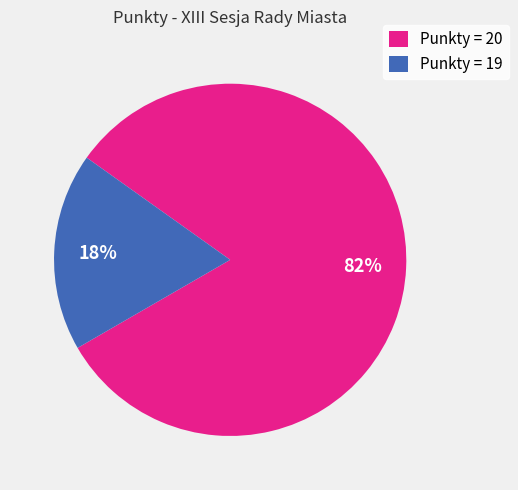

Does Punkty = 20 account for over 50% of the chart?

Yes